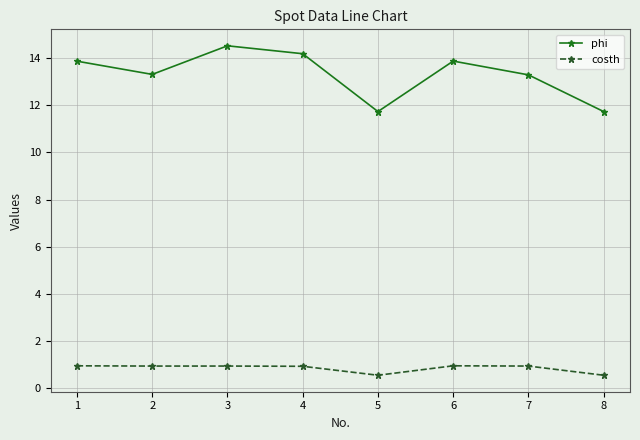

What is the sum of all phi values?

106.5